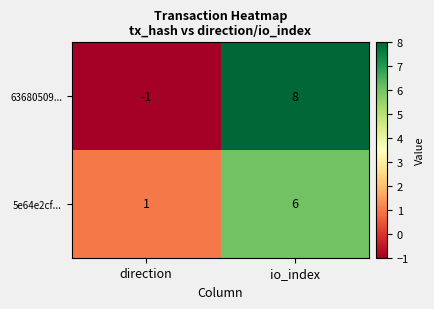

At which category is the sum across all series the highest?

io_index